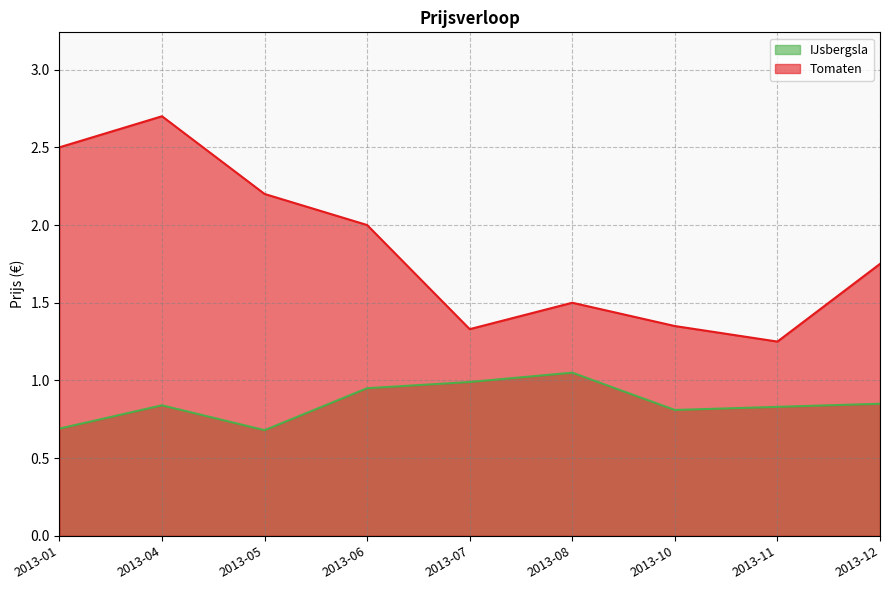

Which series has the largest total across all categories?

Tomaten